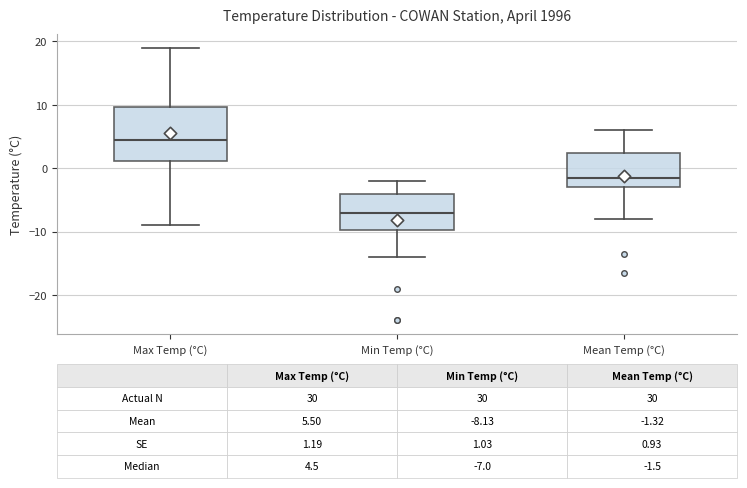

Which box has the highest median line?

Max Temp (°C)